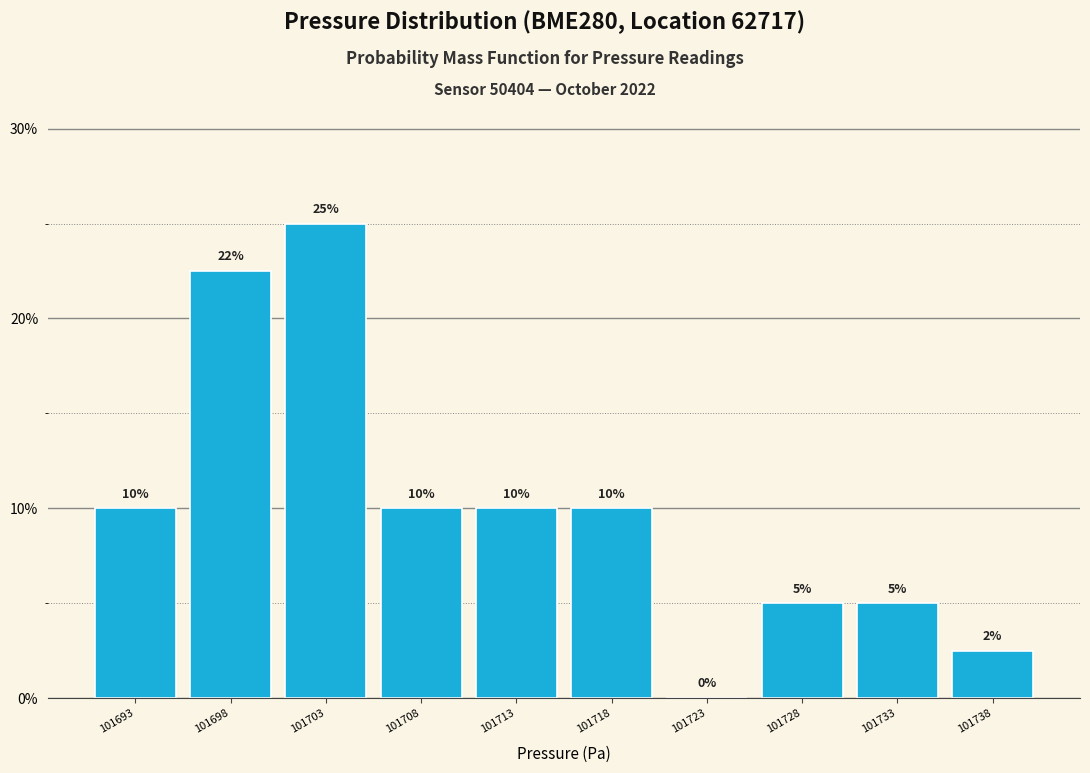

The value at 101718 is 10.0. True or false?

True